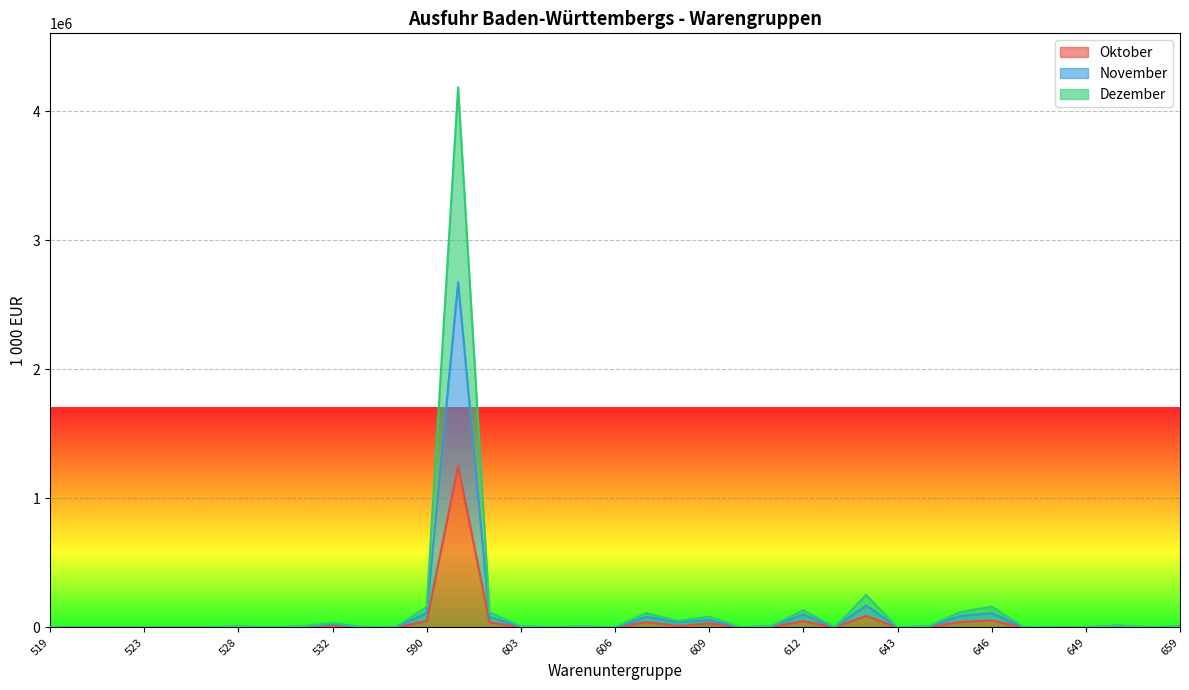

True or false: November and Dezember cross at least once.

False